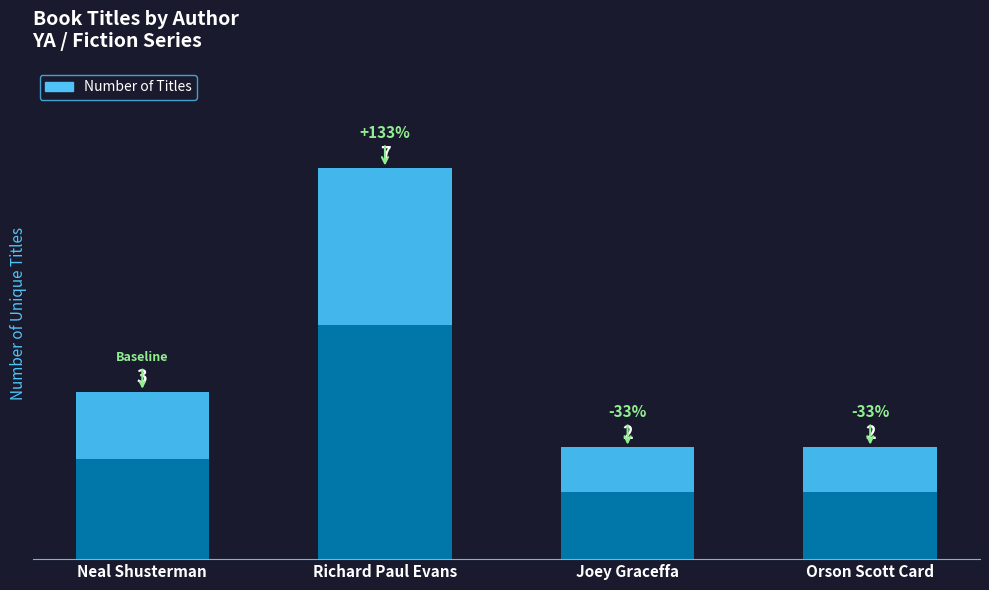

Count the number of values greater than 3.

1